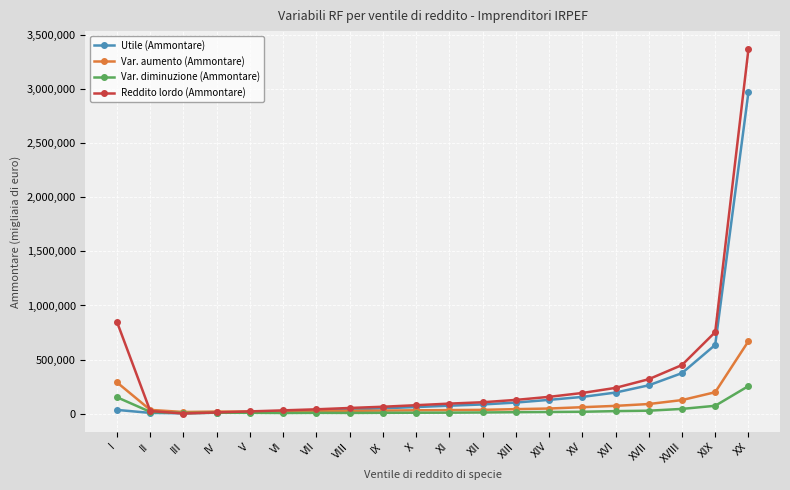

What value does the Reddito lordo (Ammontare) series have at XVII?

319601